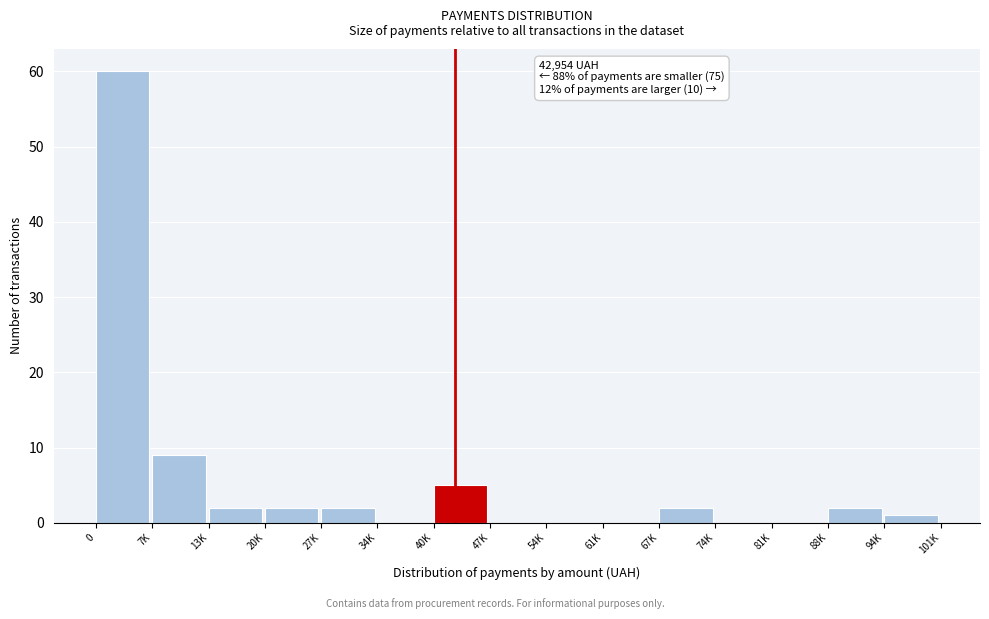

Reading right to left, extract all data points from this chart.

94K=1	88K=2	81K=0	74K=0	67K=2	61K=0	54K=0	47K=0	40K=5	34K=0	27K=2	20K=2	13K=2	7K=9	0=60